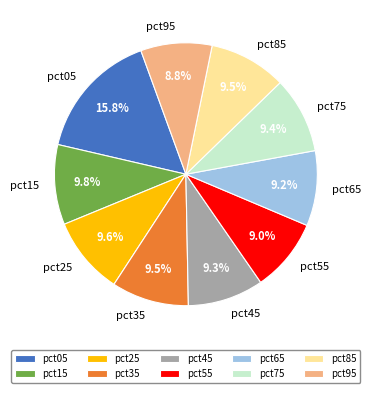

Between pct75 and pct05, which is larger?

pct05